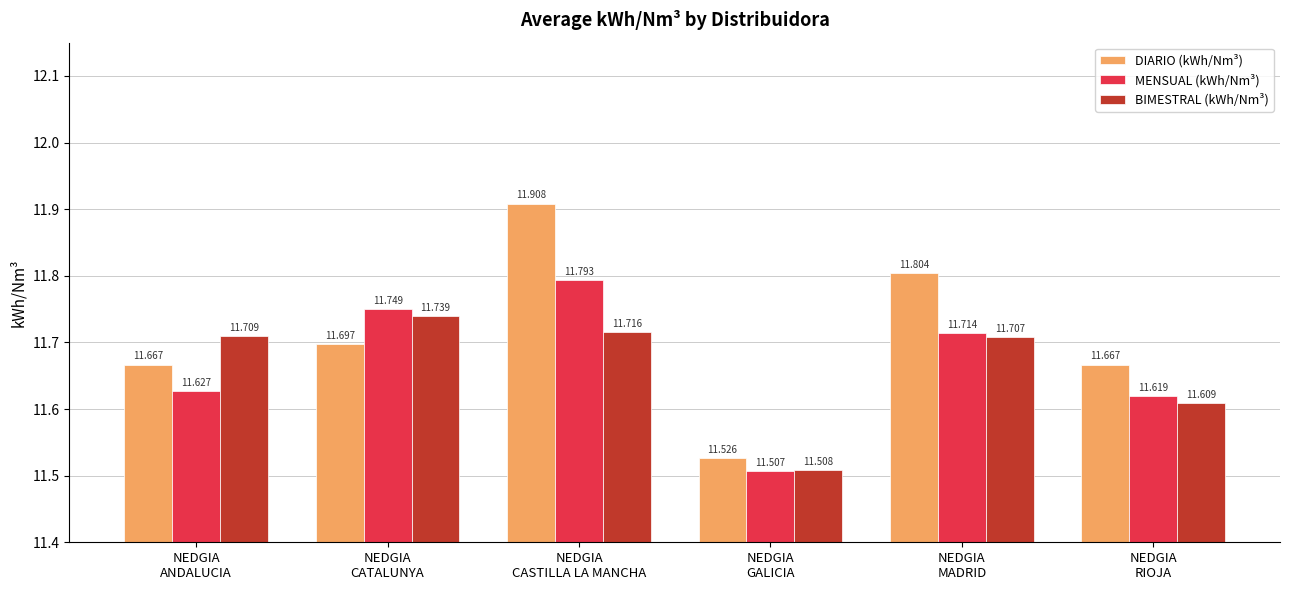

What is the smallest value displayed?

11.5